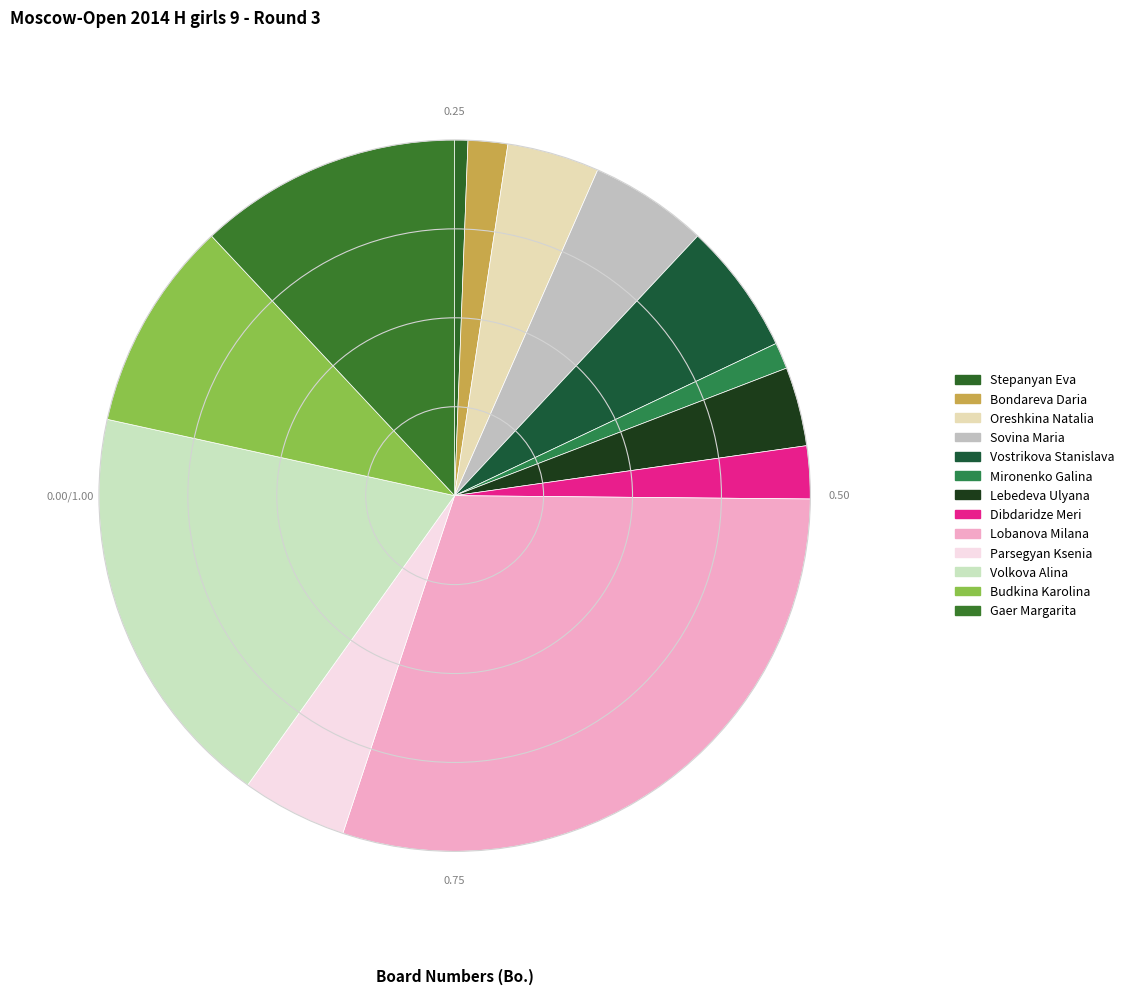

Count the number of slices in the pie.

13